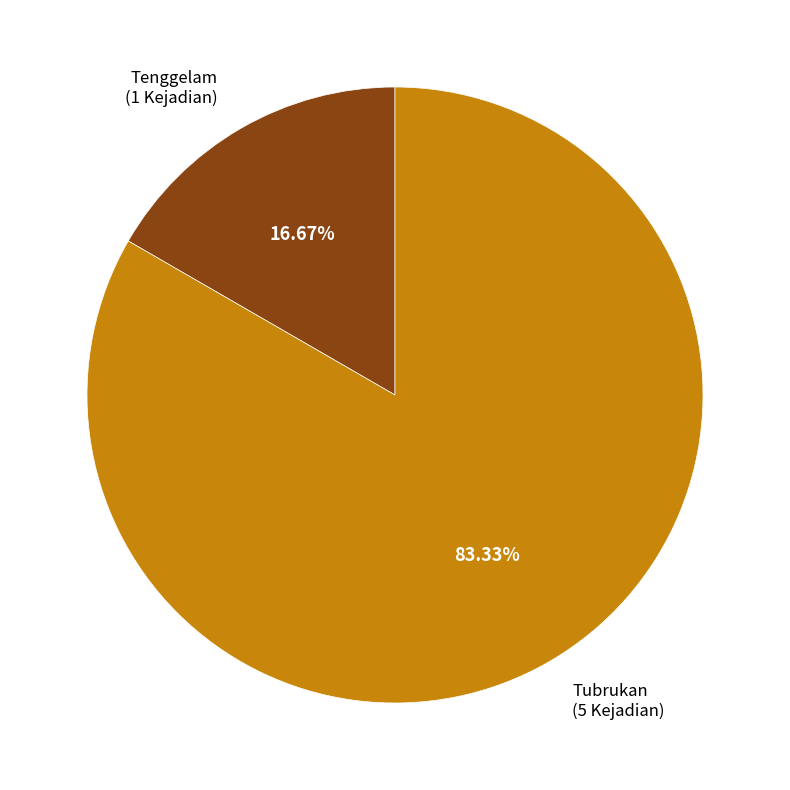

Is there any slice that represents more than half of the pie?

Yes